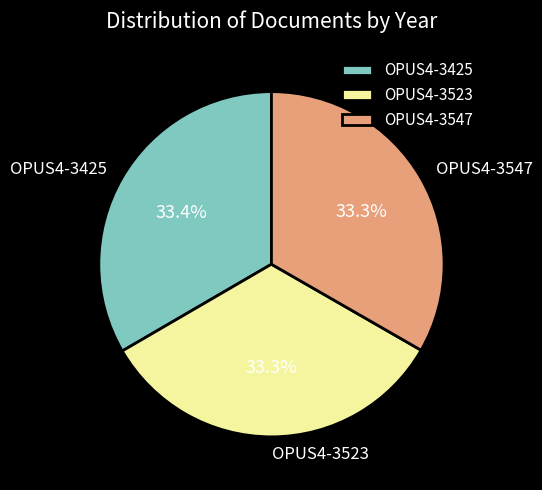

To the nearest percent, what is the average slice percentage?

33%